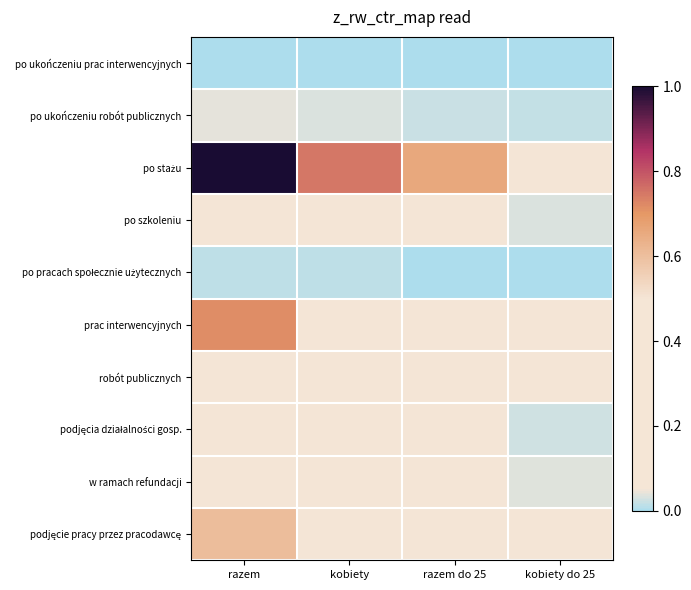

Which series has the widest spread of values?

po stażu